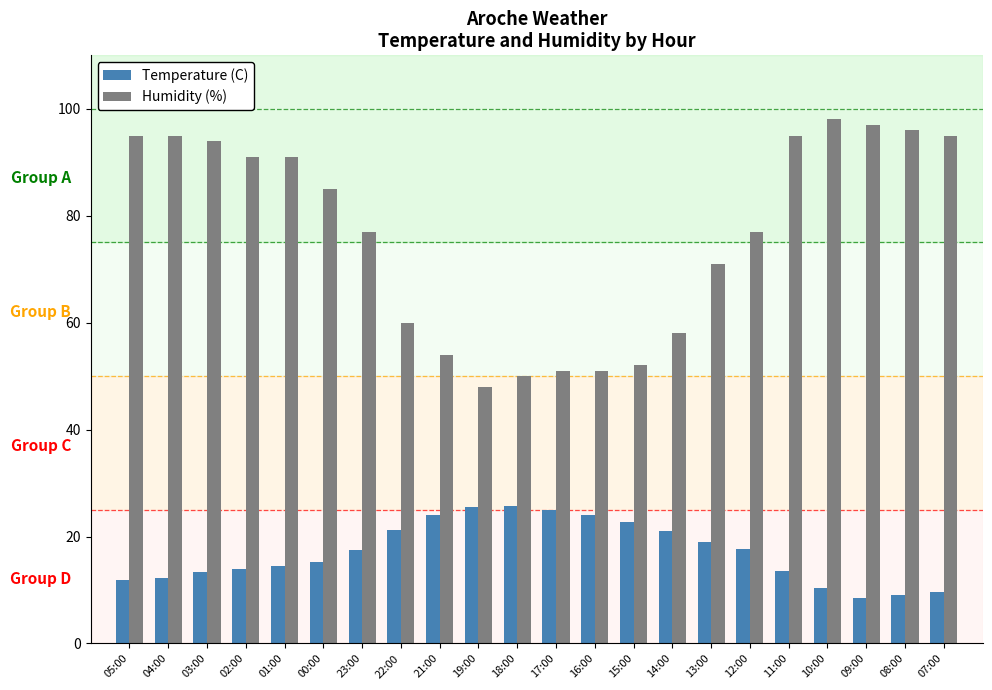

How many values in the Humidity (%) series are below 85?

11